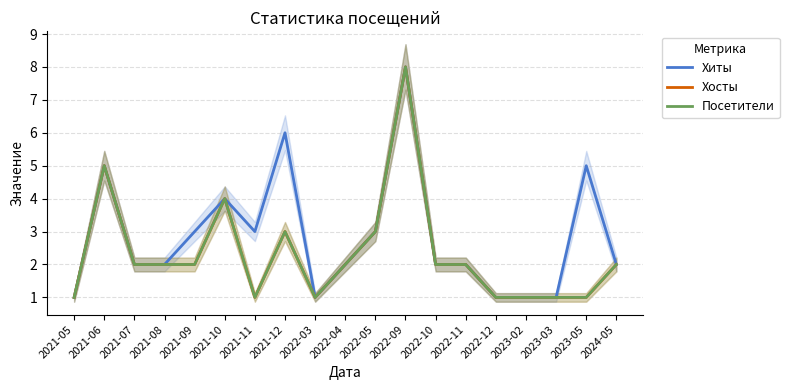

True or false: Посетители and Хиты cross at least once.

False